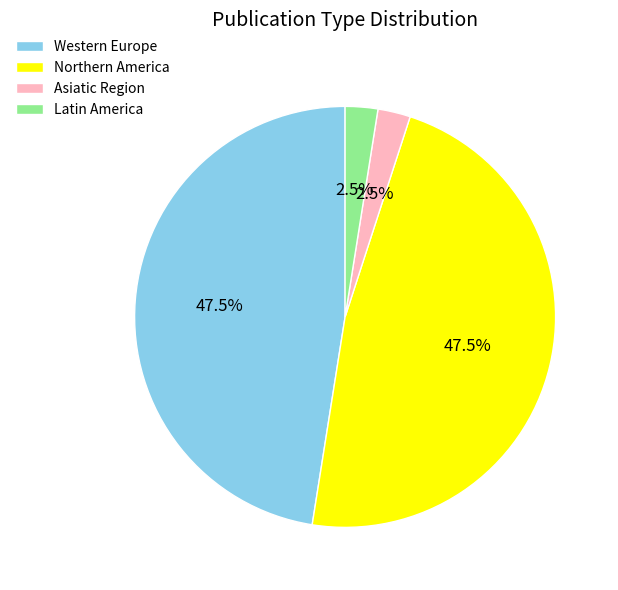

Approximately how many times larger is the value at Northern America compared to Asiatic Region?

19.0